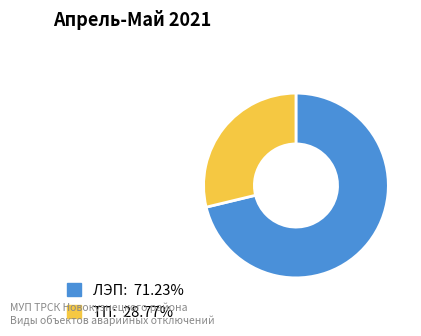

Which slice is the smallest?

ТП